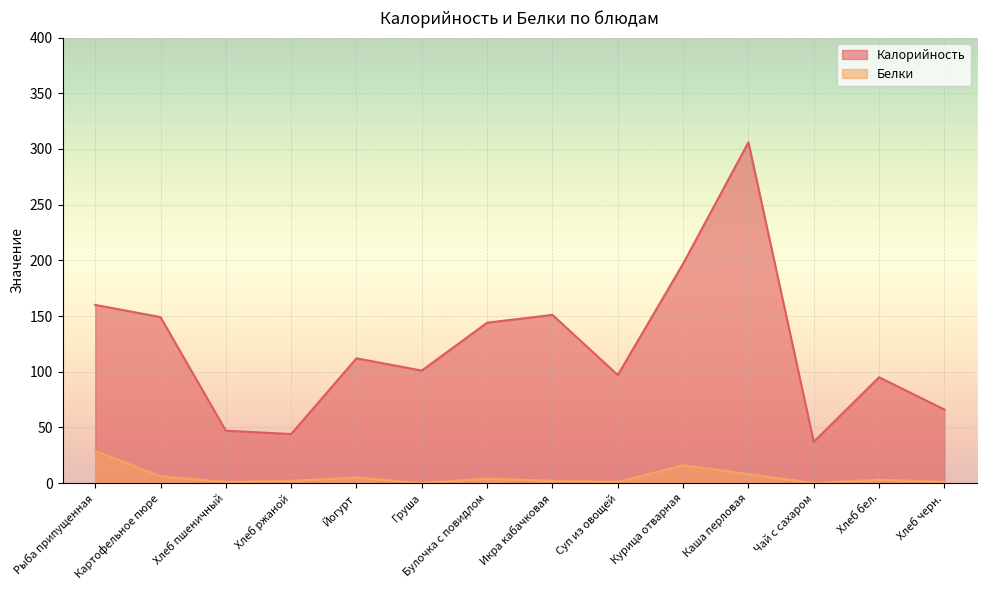

Reading left to right, what are all the values shown in this chart?

Калорийность: 160	149	47	44	112	101	144	151	97	197	306	37	95	66
Белки: 29	6	1	2	5	0	4	2	1	16	8	0	3	1